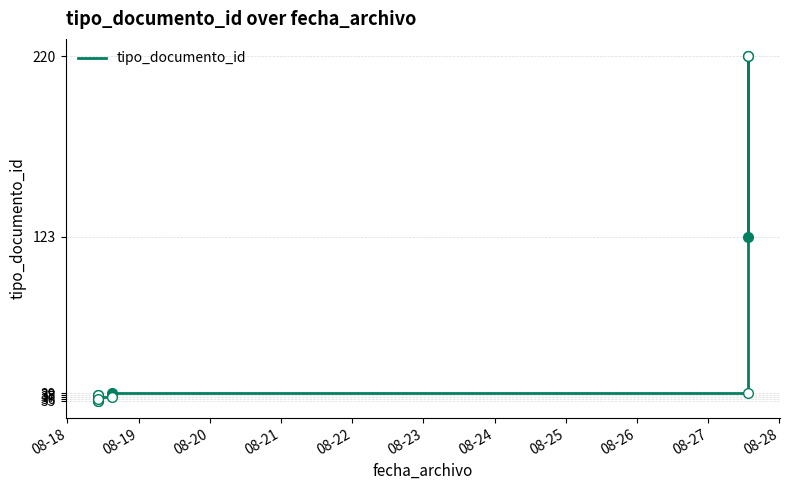

Where is the first local maximum?

08-19